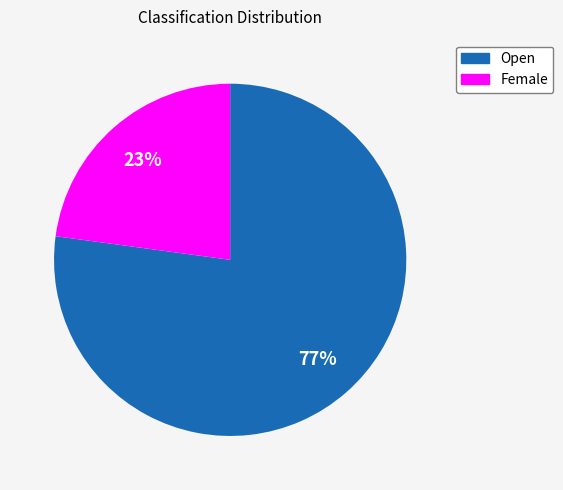

Is the sum of Open and Female greater than half?

Yes